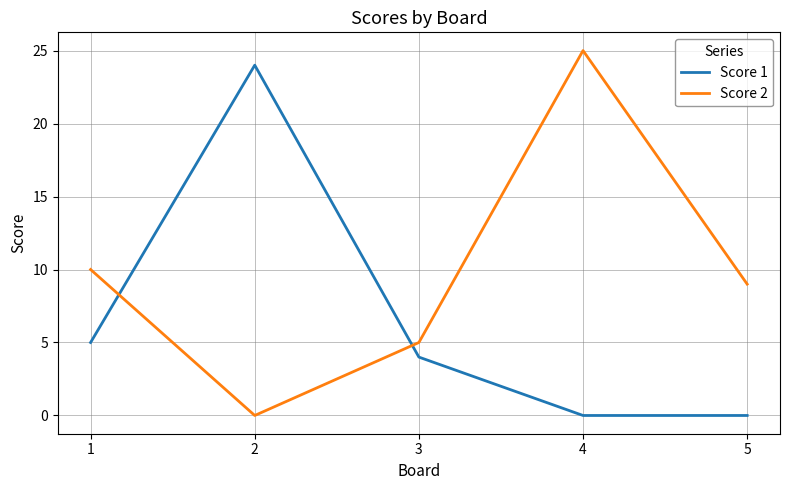

At 5, list the series in order from largest to smallest.

Score 2, Score 1